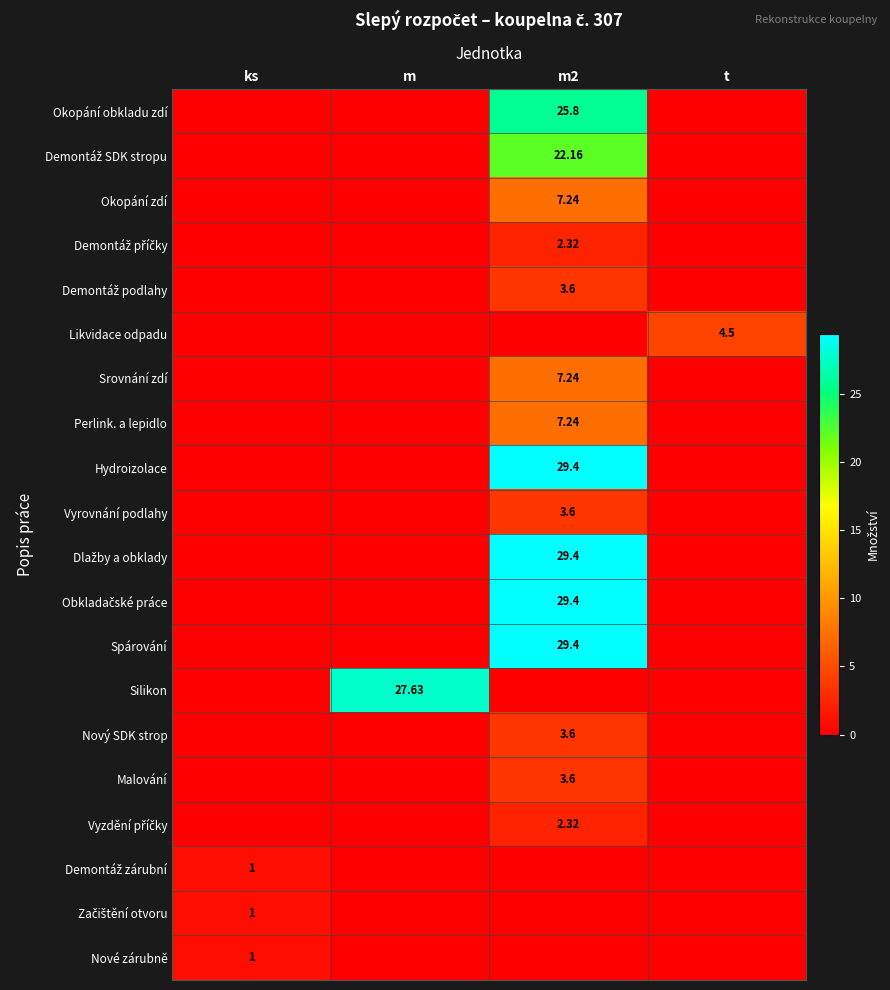

At which label does row_5 reach its peak?

t